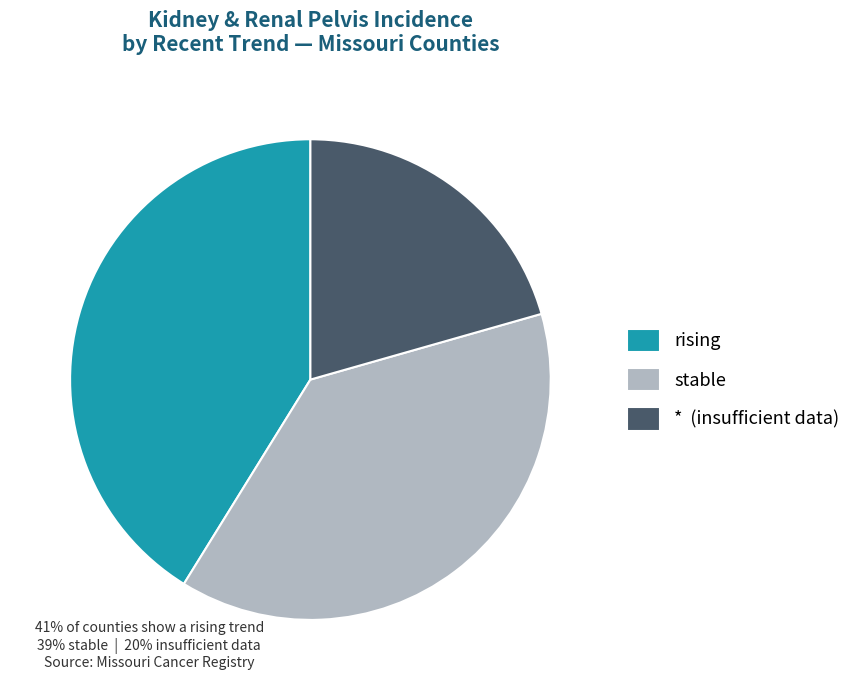

True or false: * accounts for 21% of the total.

True